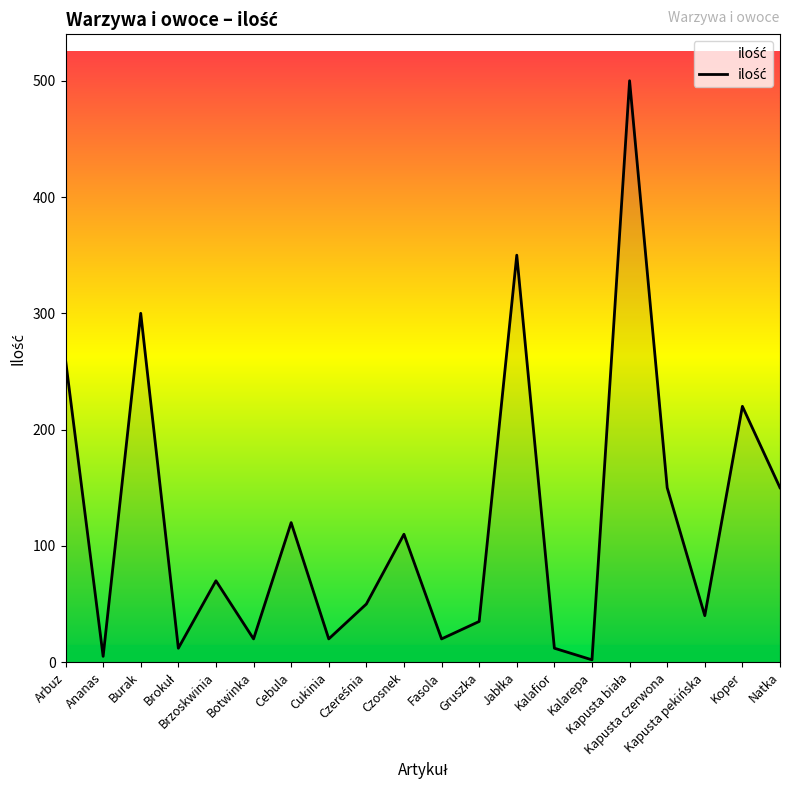

Does the chart display data point markers on the line(s)?

No